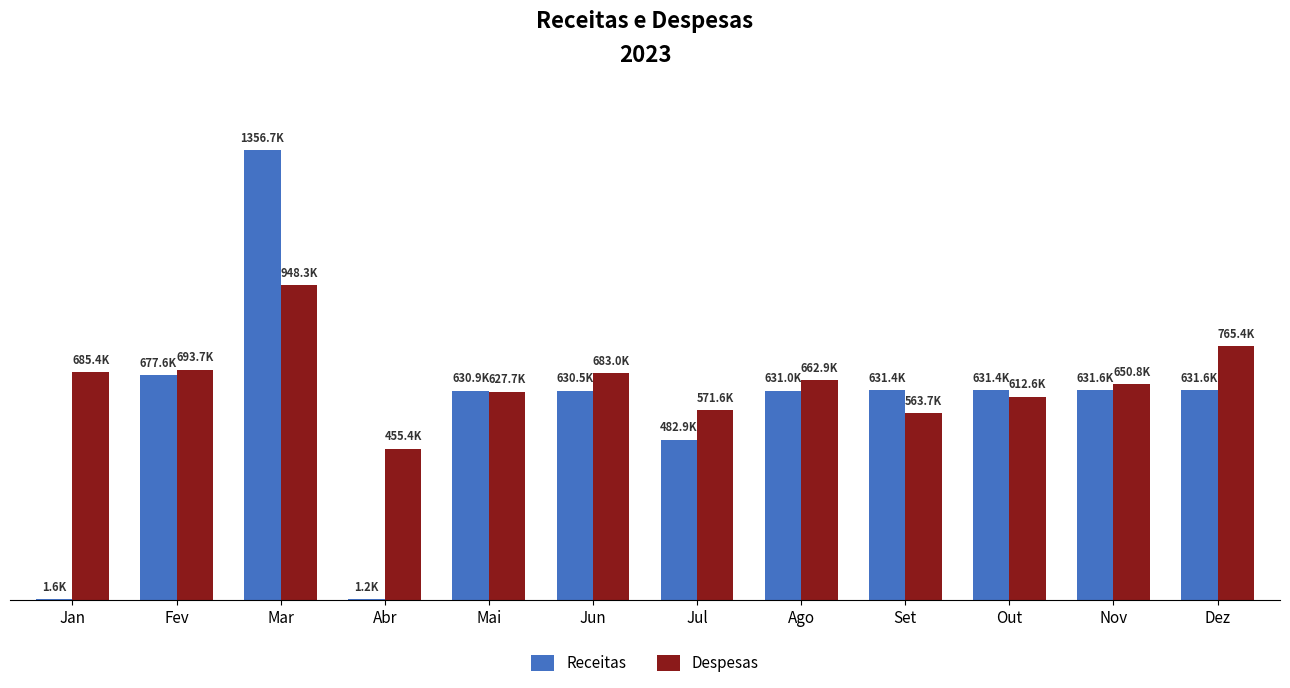

The value of Receitas at Mai is 356610.5. True or false?

False